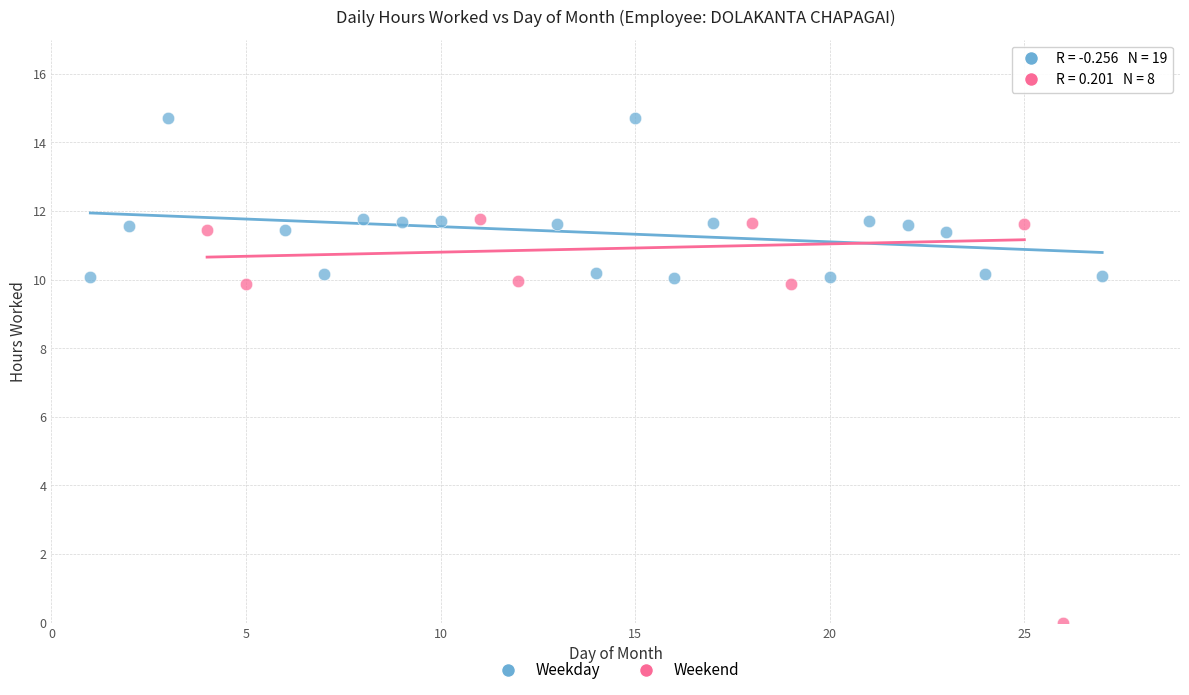

What are all the series names shown in the legend?

Weekday, Weekend